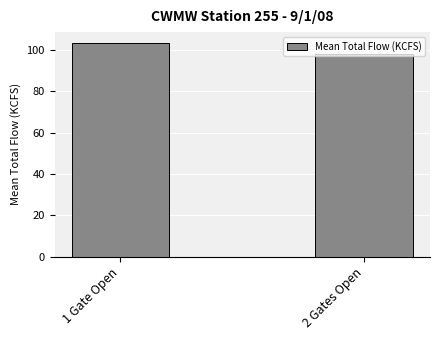

What is the smallest value displayed?

98.0